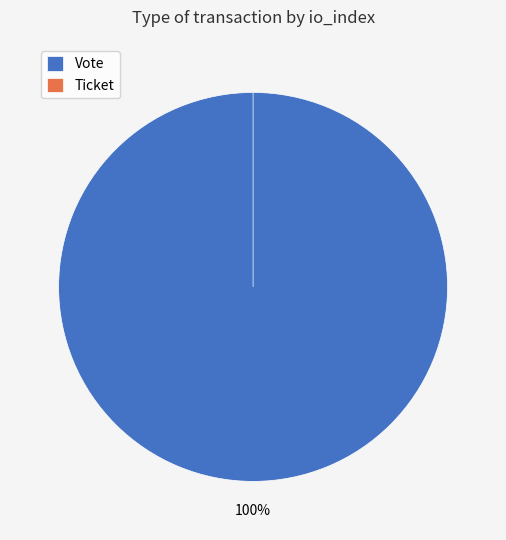

Rank the categories by value from lowest to highest.

Ticket, Vote